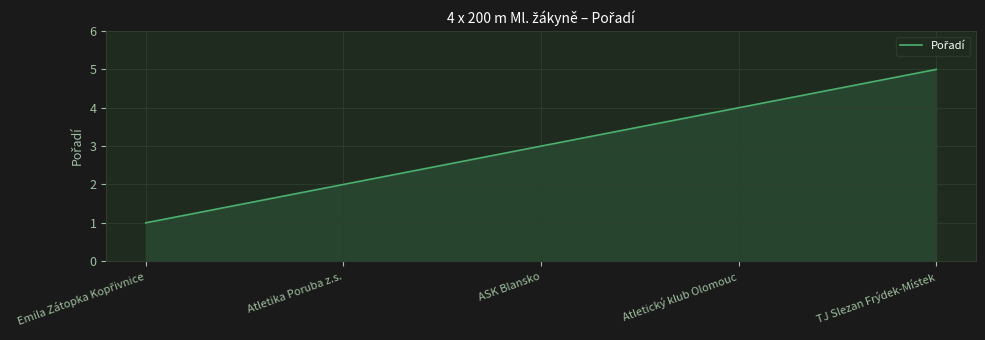

What is the approximate value at Atletika Poruba z.s.?

2